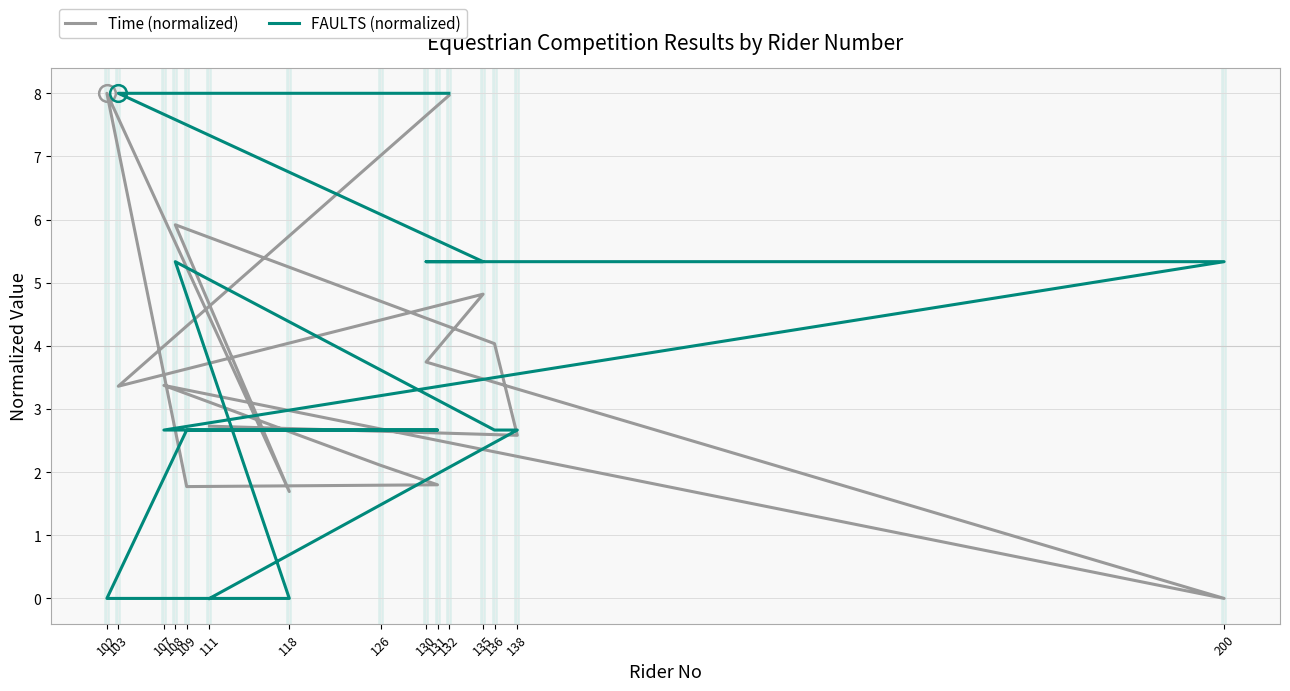

How many values in the Time (normalized) series are below 3?

7